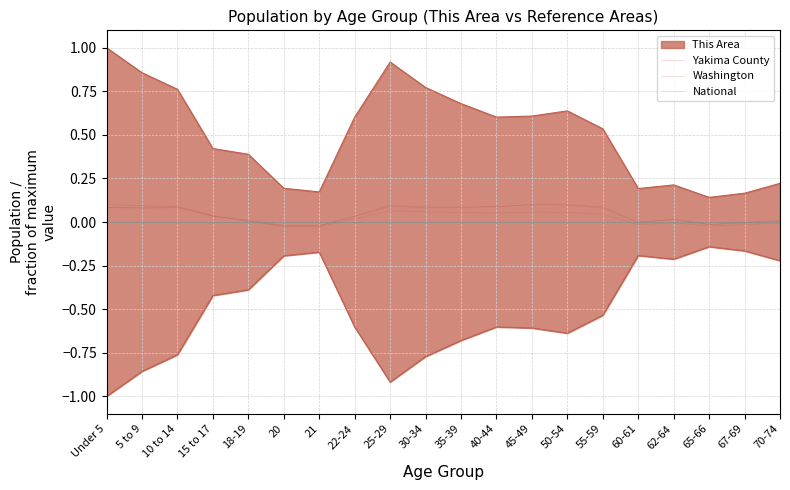

At which category is the sum across all series the highest?

Under 5